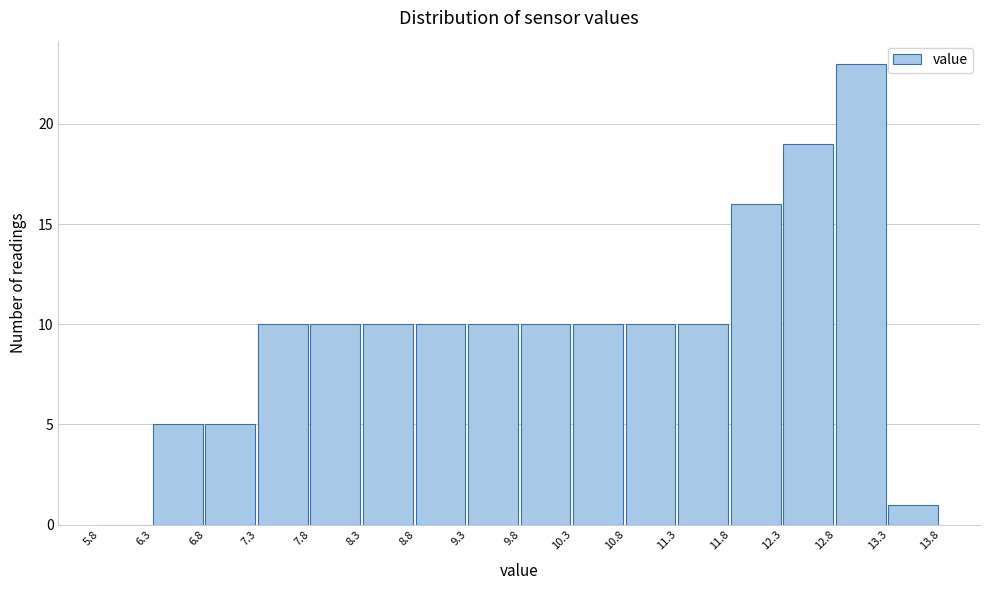

How tall is the bar that spans 13.3 to 13.8 on the x-axis? The values are not printed on the chart, so give them approximately, as read against the axis.

1